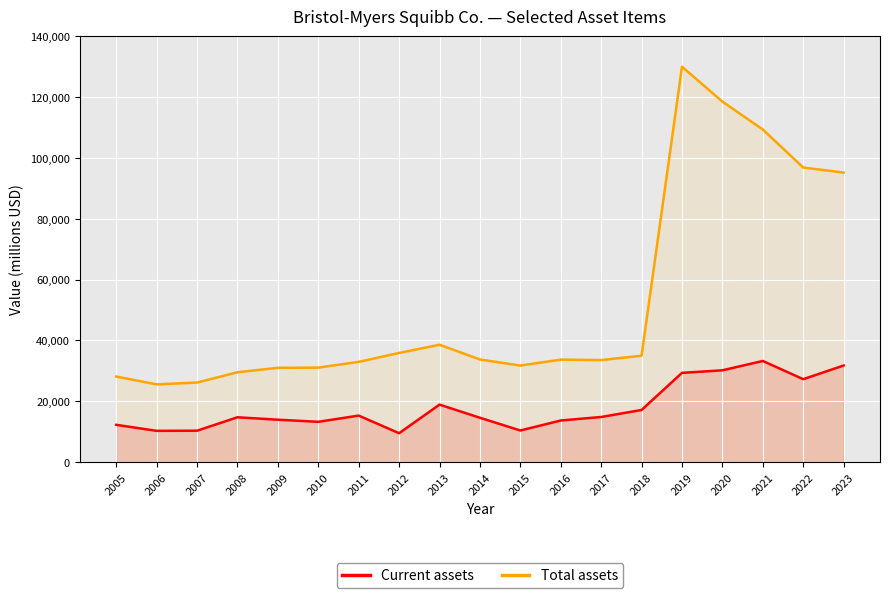

Which has a higher value, 2009 or 2016?

2009